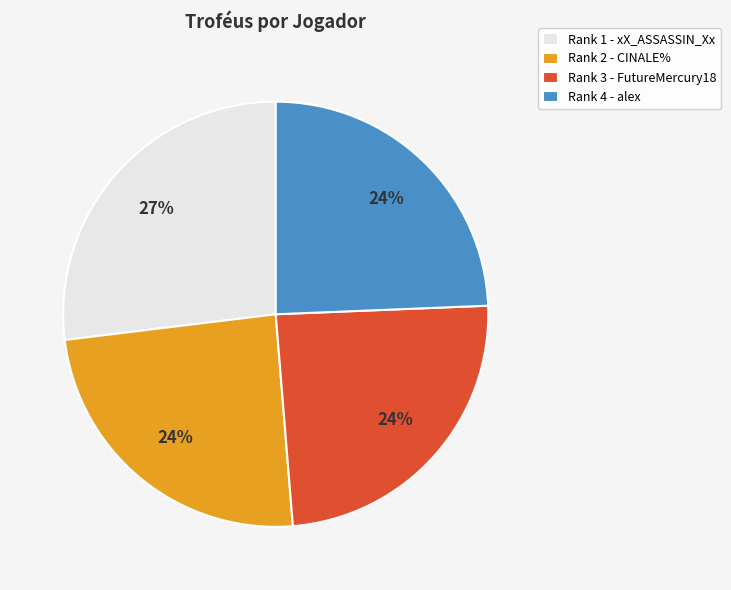

To the nearest percent, what is the difference between the Rank 3 - FutureMercury18 and Rank 1 - xX_ASSASSIN_Xx slice percentages?

3%